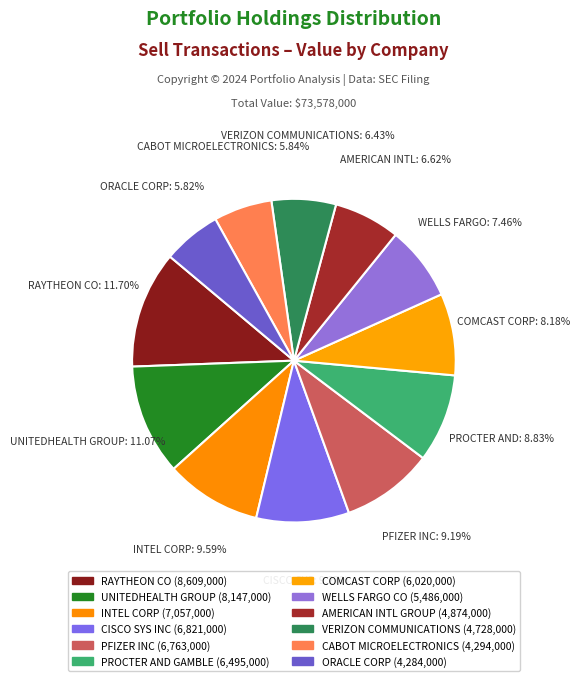

Is VERIZON COMMUNICATIONS the majority of the pie?

No